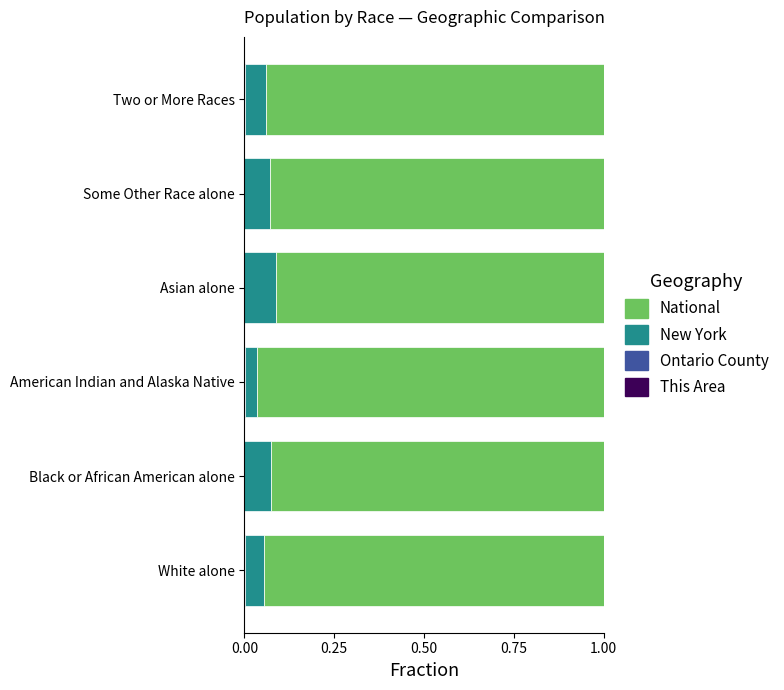

How many categories are shown in the chart?

6